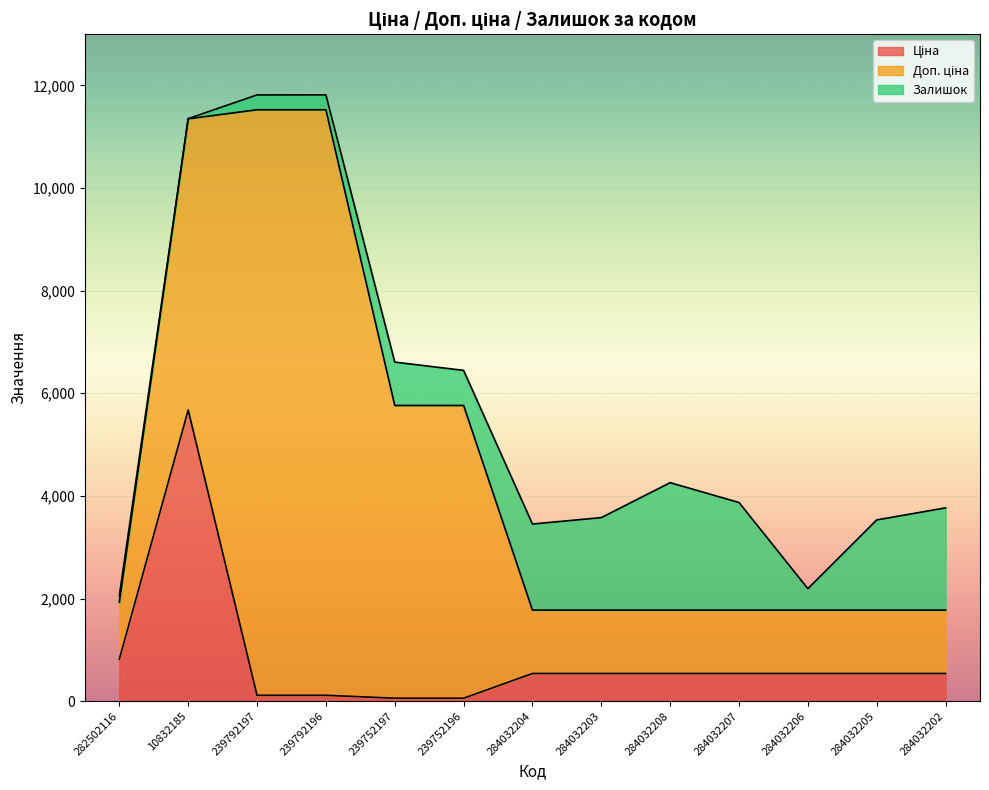

Reading left to right, extract all data points from this chart.

Ціна: 818.5	5673.8	114.1	114.1	57.0	57.0	539.0	539.0	539.0	539.0	539.0	539.0	539.0
Доп. ціна: 1109.2	5673.8	11410.0	11410.0	5705.0	5705.0	1235.4	1235.4	1235.4	1235.4	1235.4	1235.4	1235.4
Залишок: 125.0	4.0	289.0	290.0	845.0	683.0	1677.0	1802.0	2483.0	2096.0	417.0	1757.0	1992.0